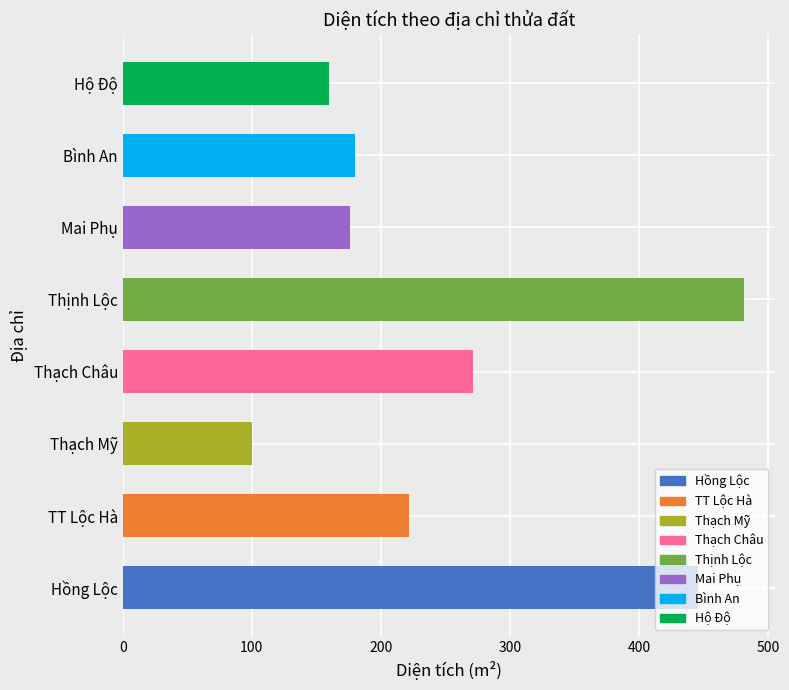

Which category has the lowest value across all series?

Thạch Mỹ